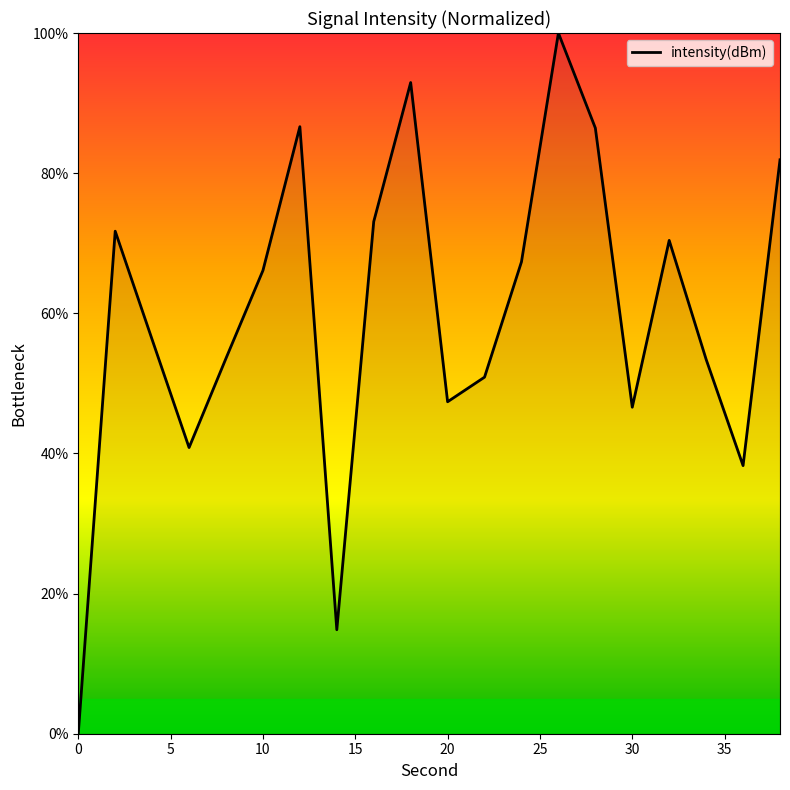

What is the greatest value displayed?

100.0